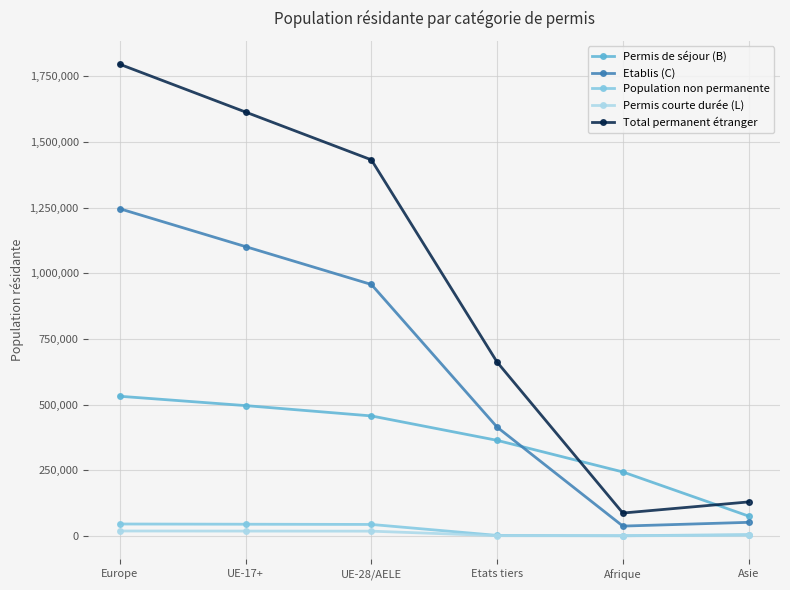

Between UE-17+ and Afrique, which series saw the biggest shift?

Total permanent étranger